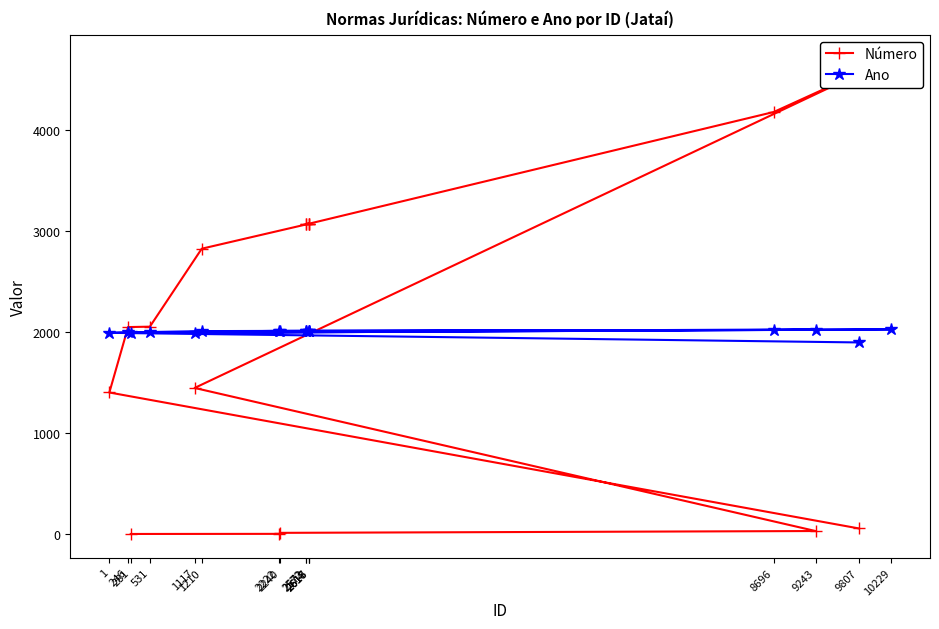

Which has a higher value, 9243 or 2616?

2616